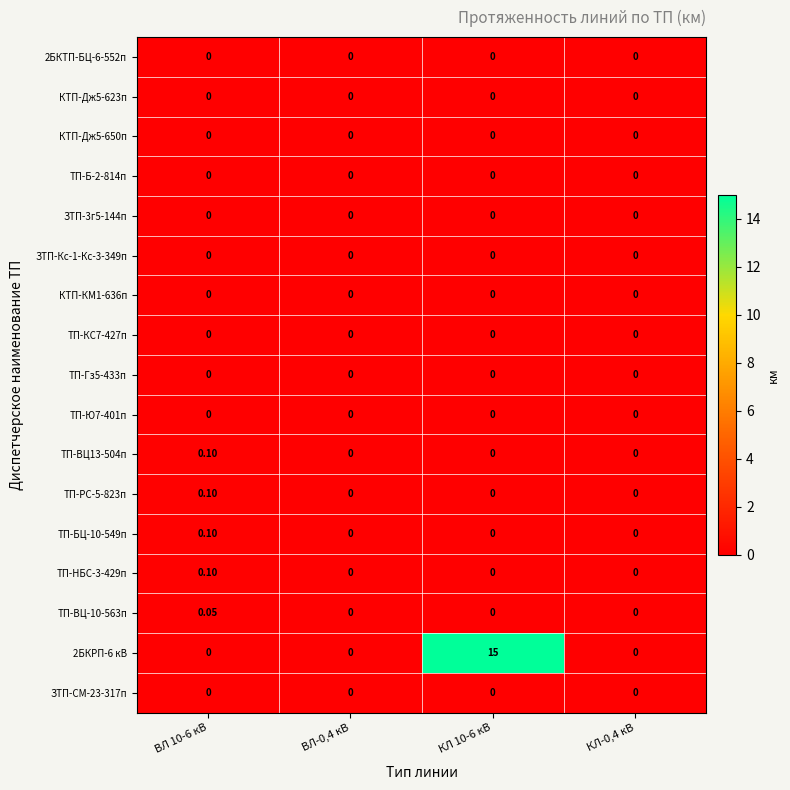

How many distinct data groups are displayed?

17